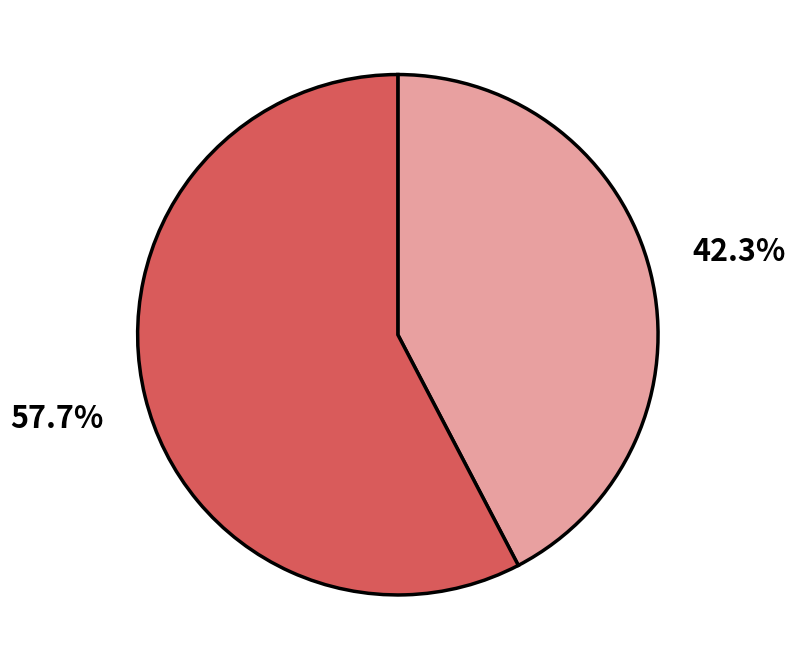

Is there any slice that represents more than half of the pie?

Yes